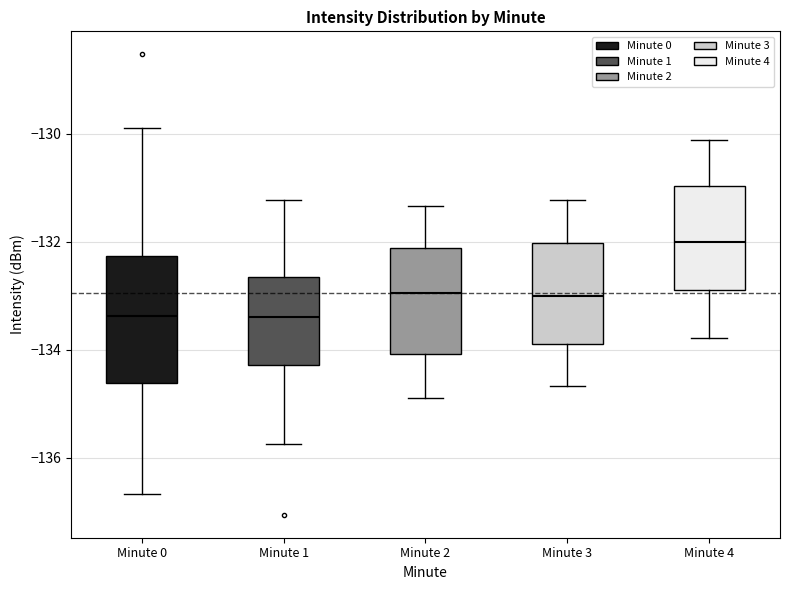

Where is the upper edge of the box for Minute 3 on the y-axis? The values are not printed on the chart, so give them approximately, as read against the axis.

-132.0